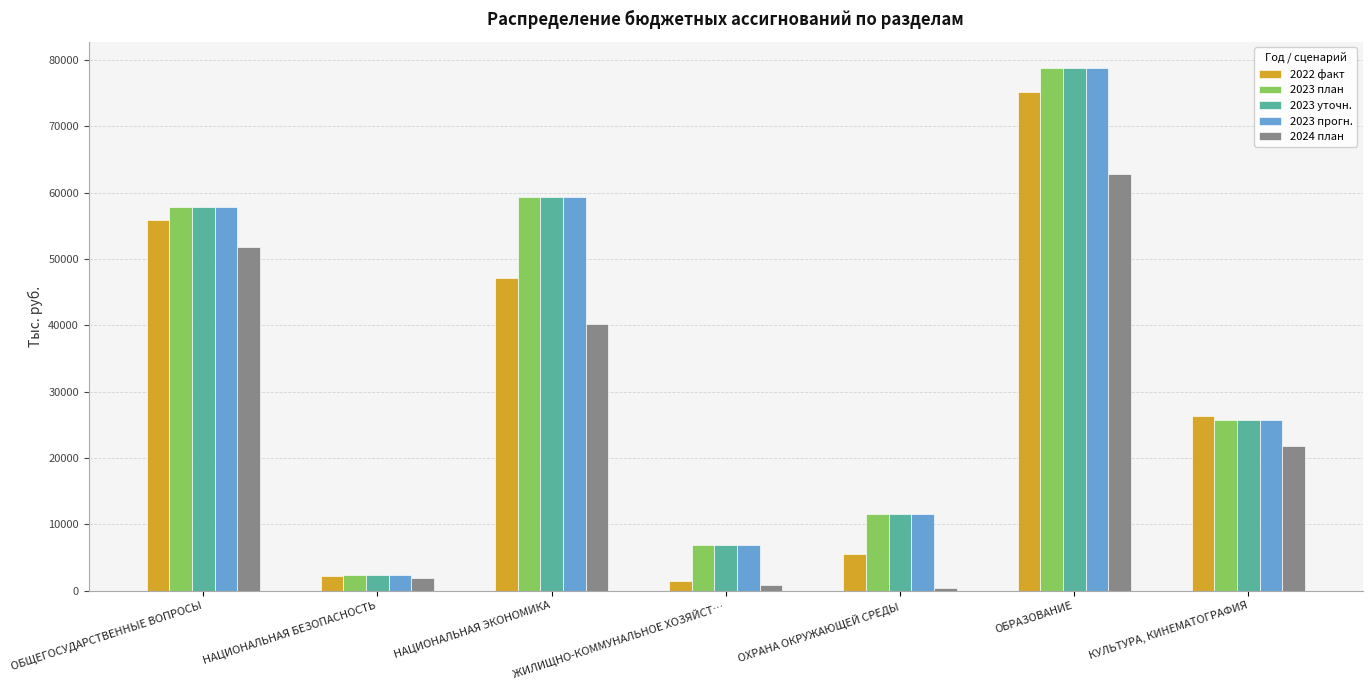

At which label is 2023 план closest to 40562?

КУЛЬТУРА, КИНЕМАТОГРАФИЯ